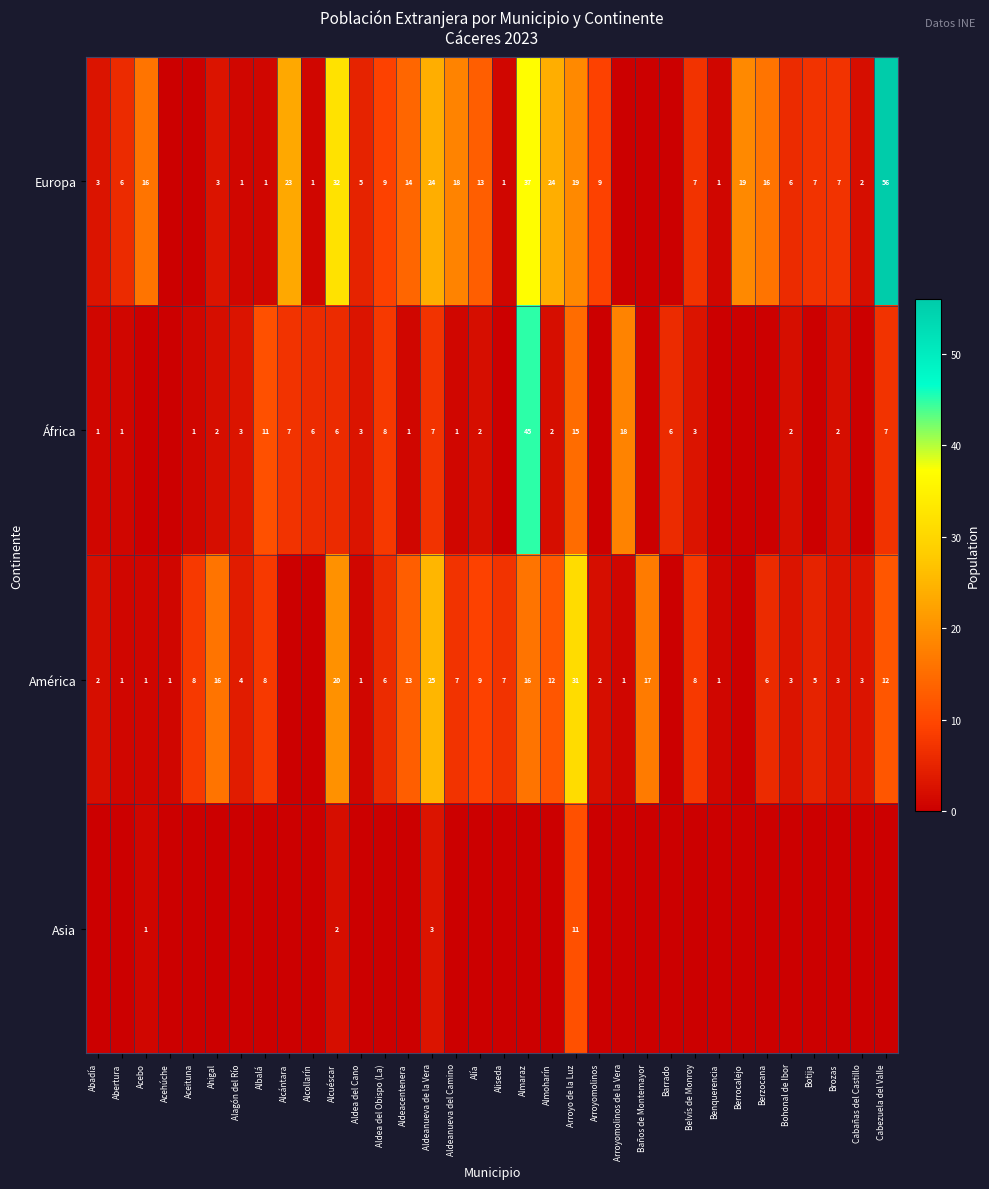

At which category is the sum across all series the highest?

Almaraz